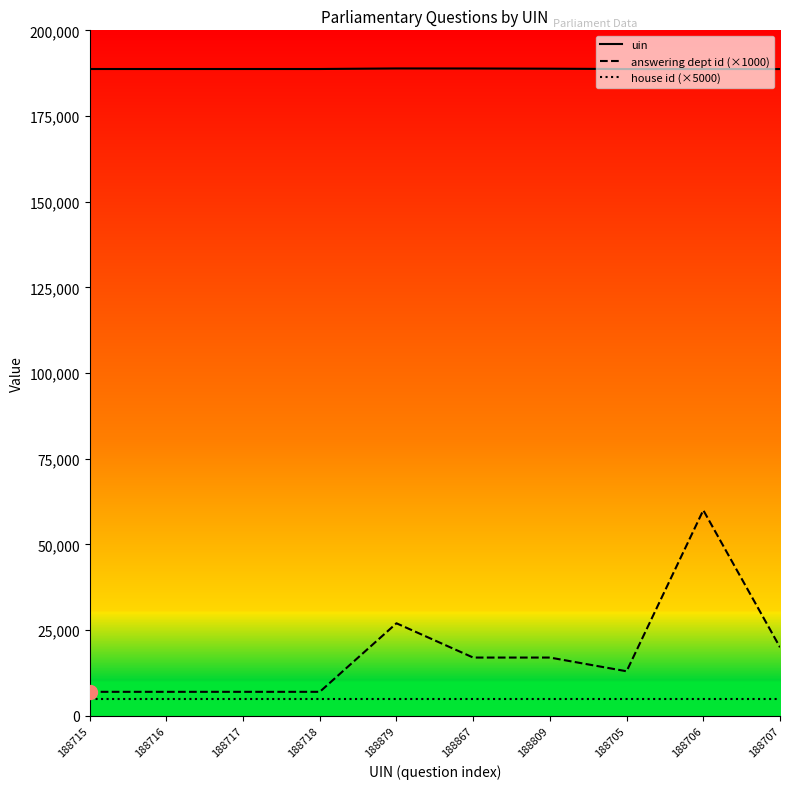

What is the minimum value shown in the chart?

5000